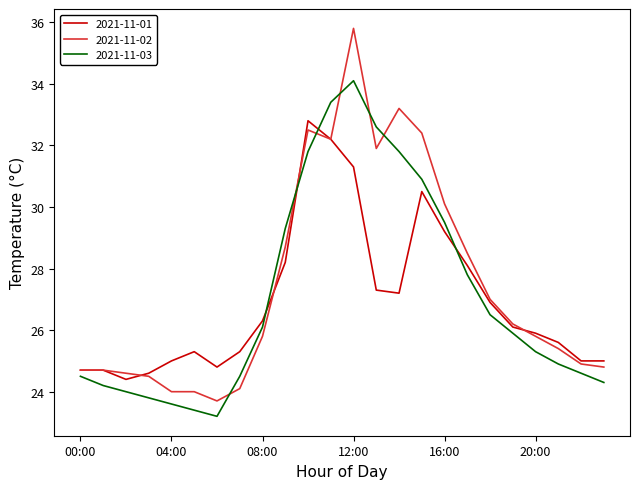

Which series has the widest spread of values?

2021-11-02